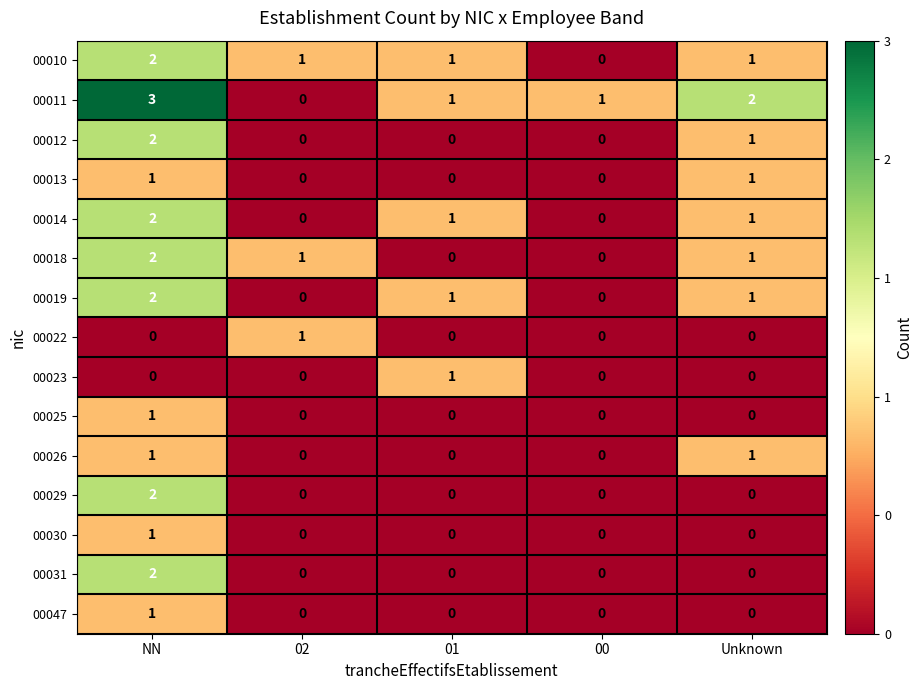

Count the 00022 values in the range 0 to 1.

5